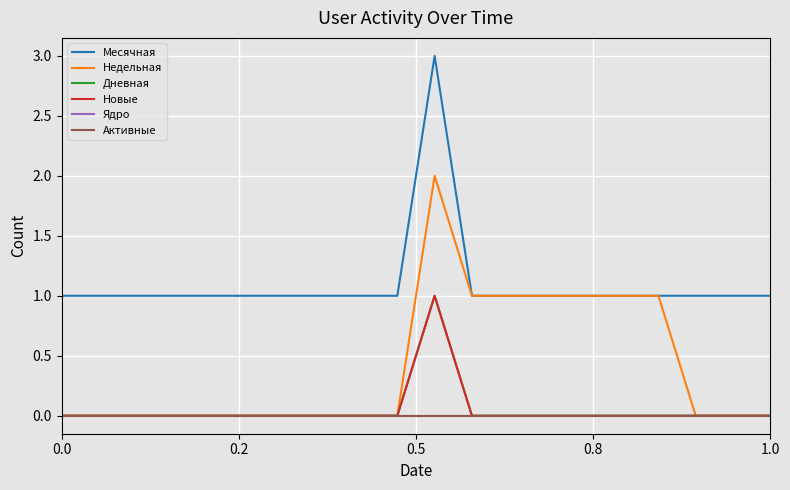

Does the chart display data point markers on the line(s)?

No